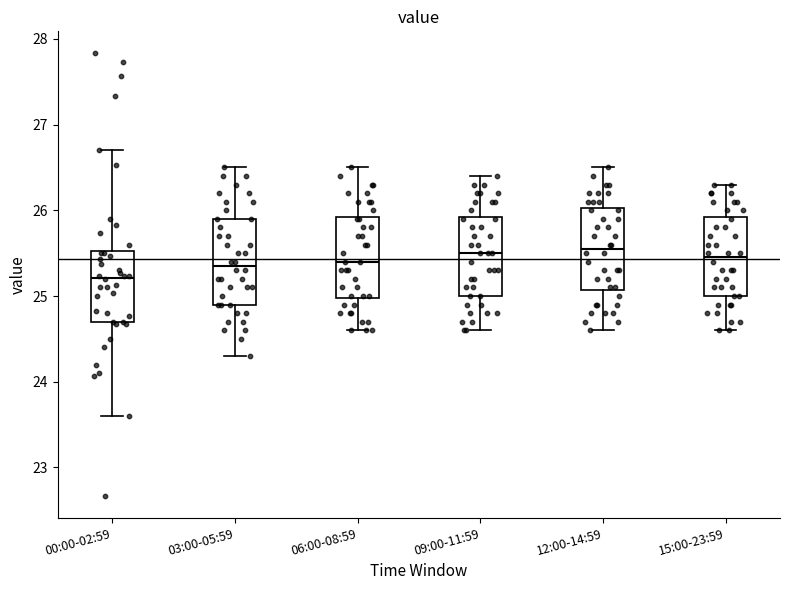

Where does the median line of the box for 09:00-11:59 sit on the y-axis? The values are not printed on the chart, so give them approximately, as read against the axis.

25.5